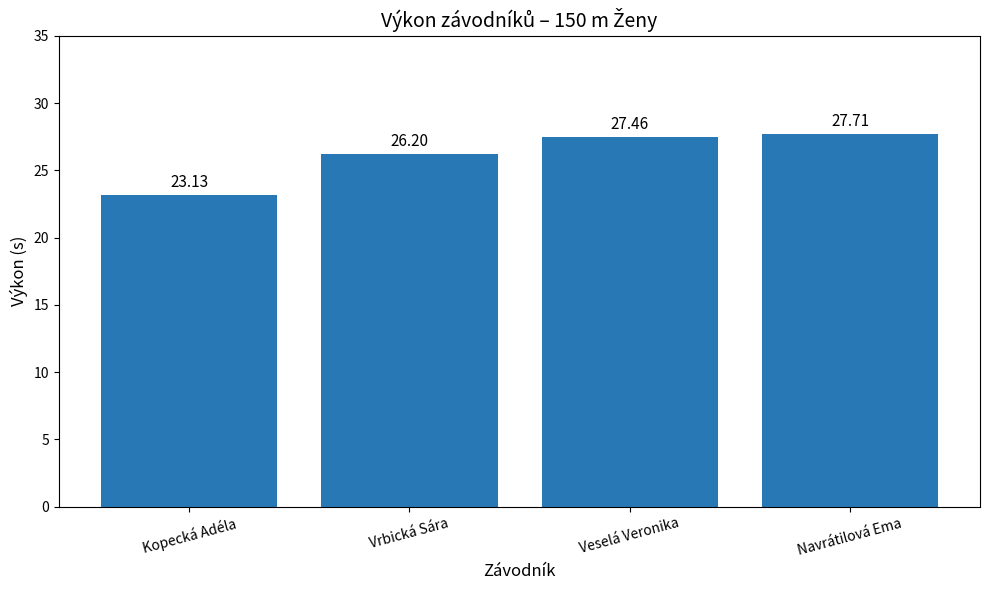

Are the bars grouped side by side (vs. stacked)?

No